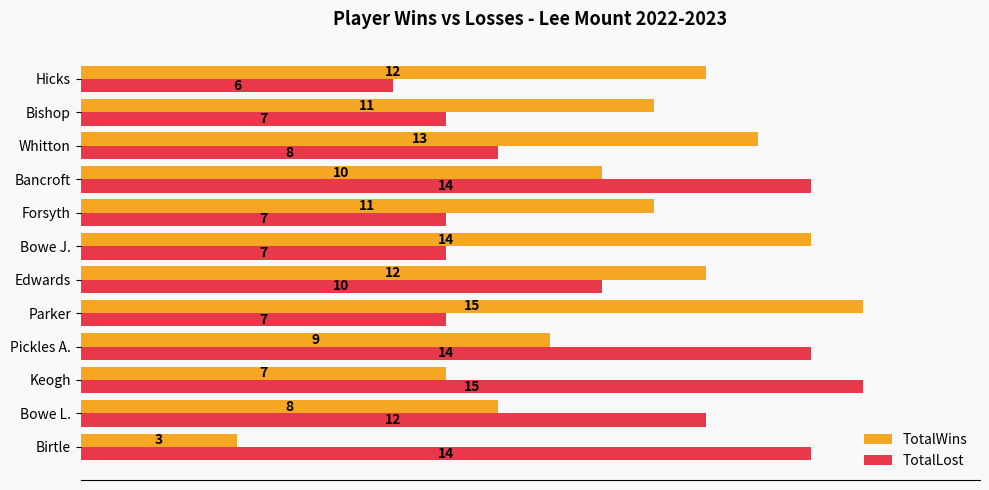

How many values in the TotalWins series are below 11?

5